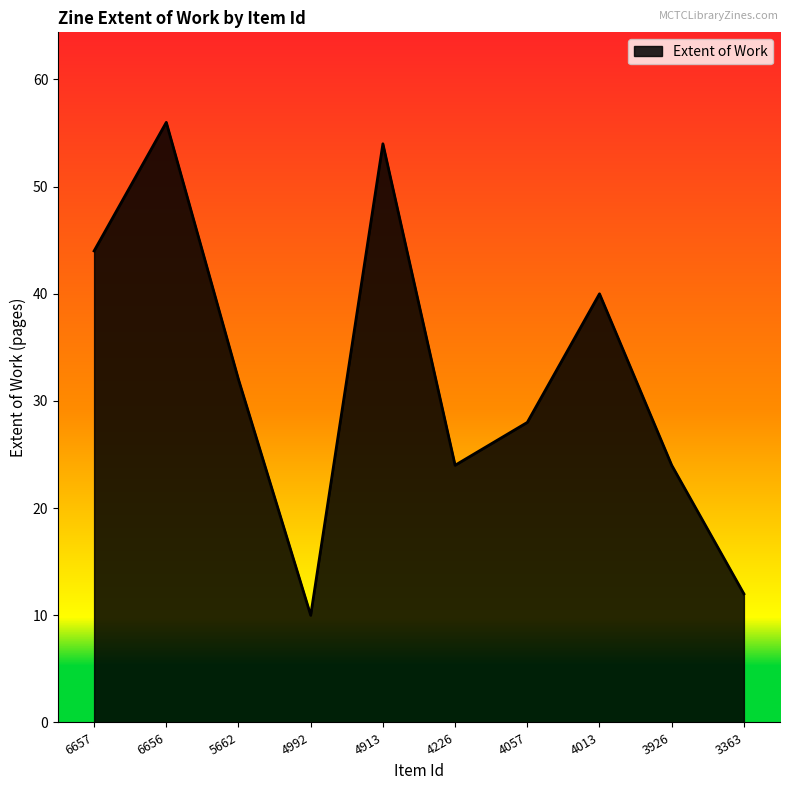

Which label corresponds to the smallest value in the chart?

4992